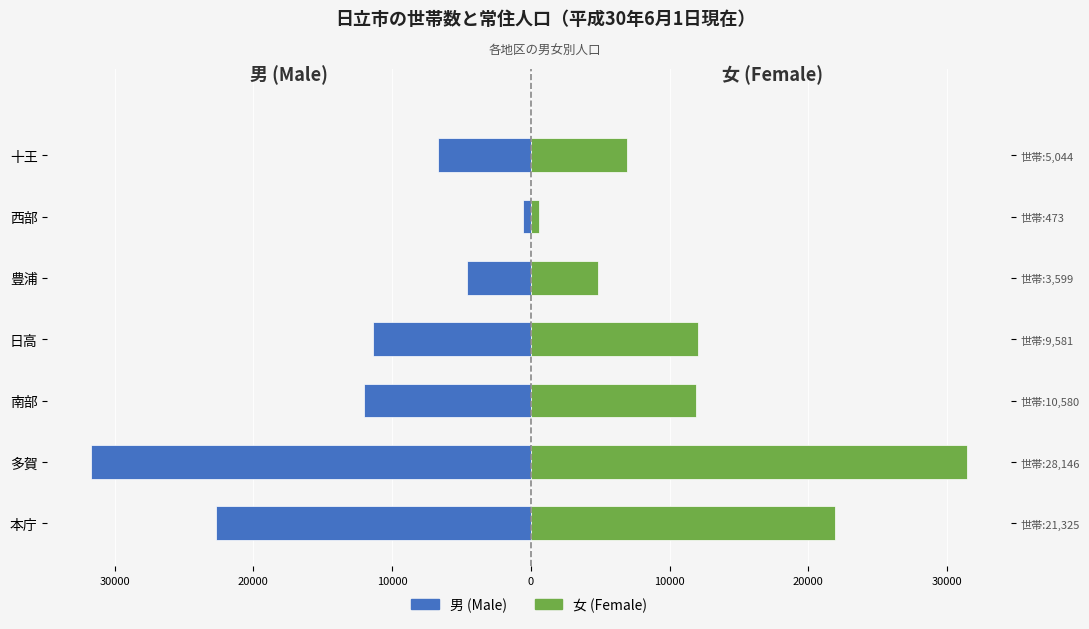

Which series has the largest range (max minus min)?

男 (Male)